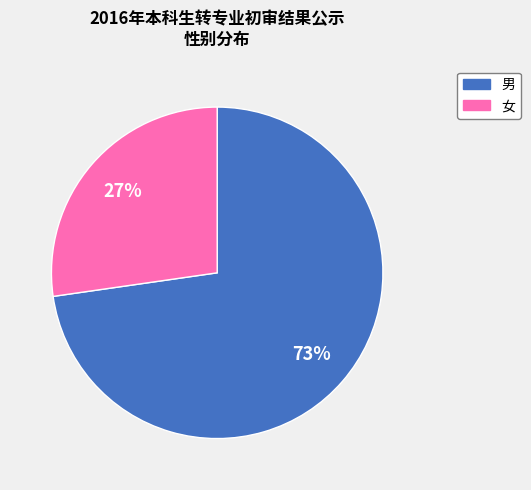

Does any single category account for the majority?

Yes